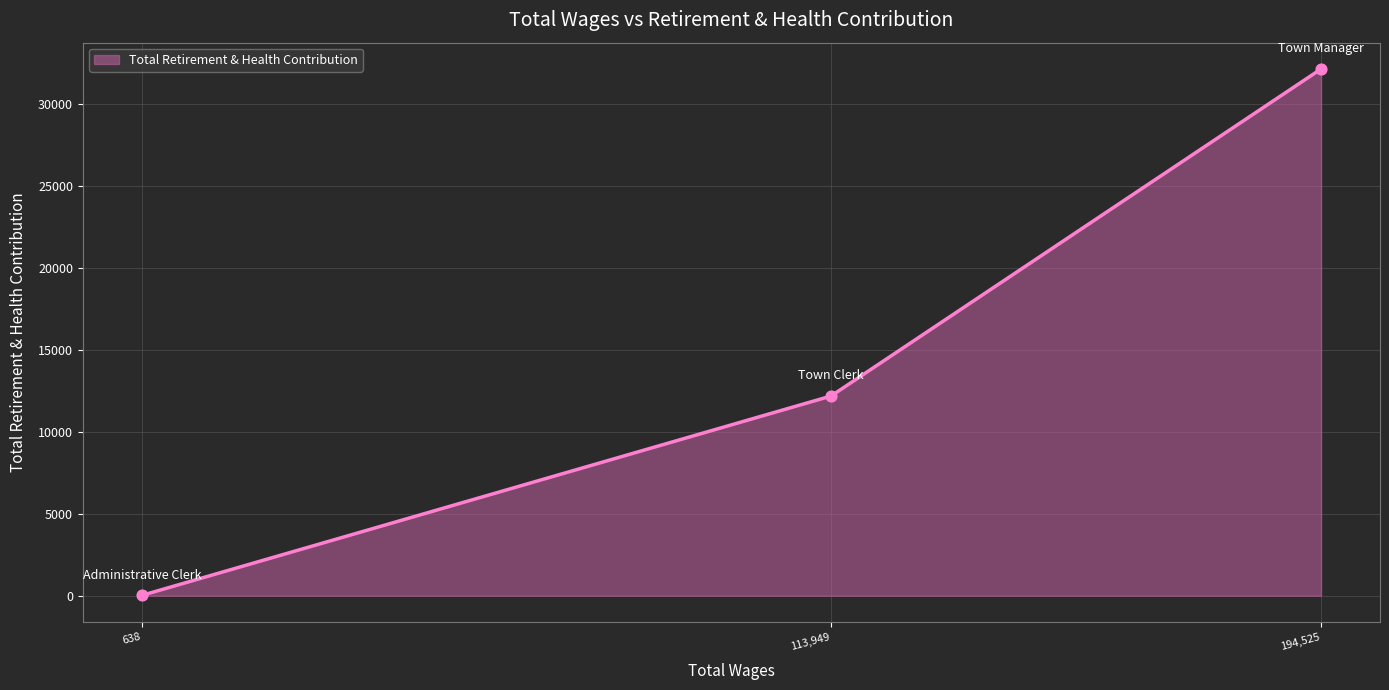

What is the ratio of the value at 113,949 to the value at 194,525?

0.4